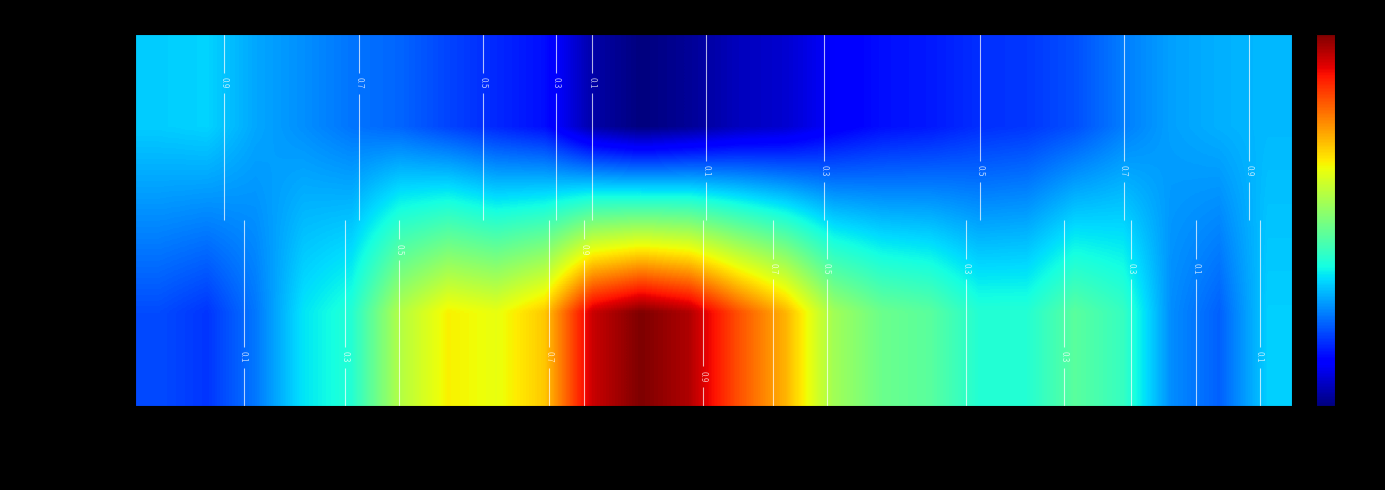

The value of Humidity (%) at 16/06 17:00 is 5.6. True or false?

False